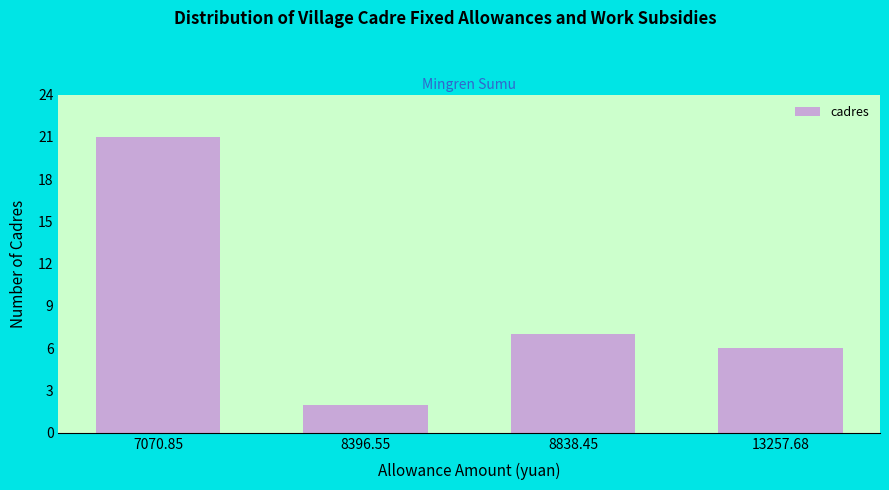

Reading right to left, what are all the values shown in this chart?

13257.68=6	8838.45=7	8396.55=2	7070.85=21